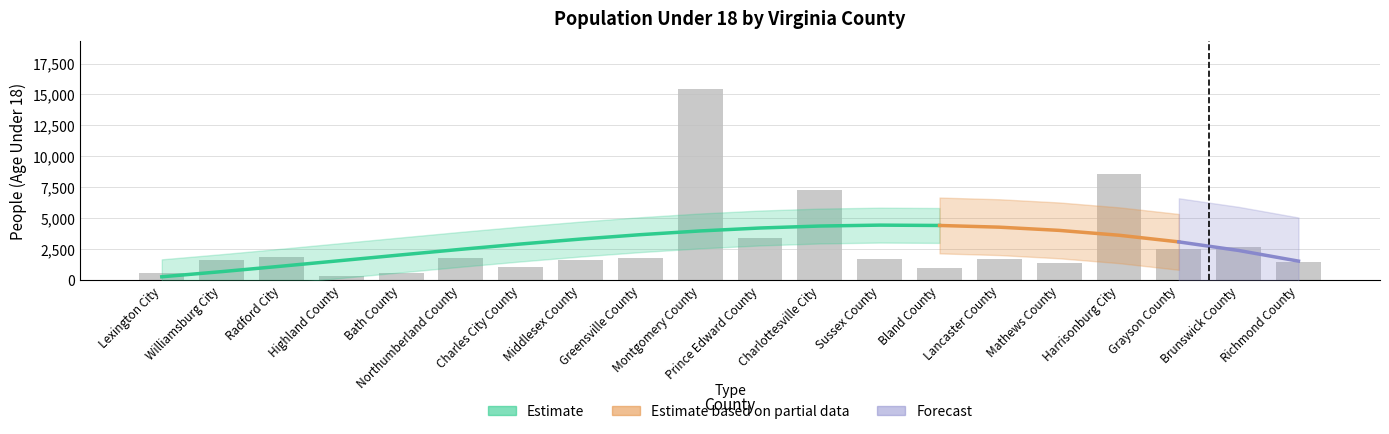

What value does the data have at Charlottesville City, to the nearest 10?

7310